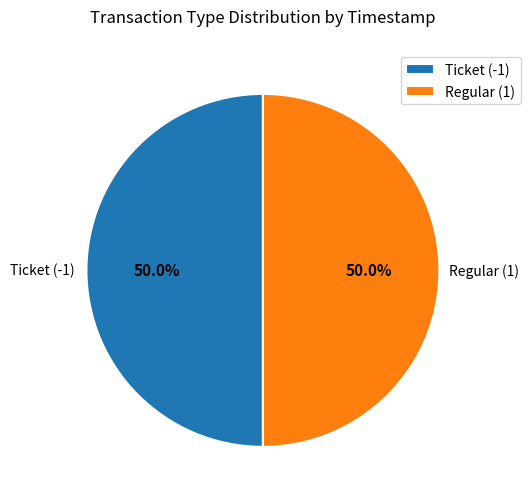

Combined, do Regular (1) and Ticket (-1) account for over 50%?

Yes